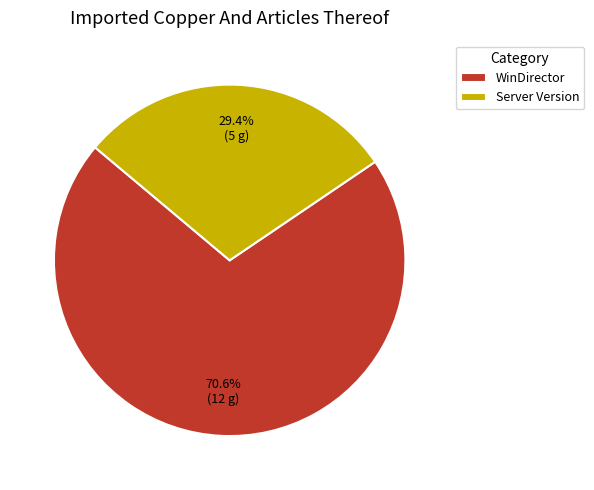

Which slice represents more than half of the pie?

WinDirector